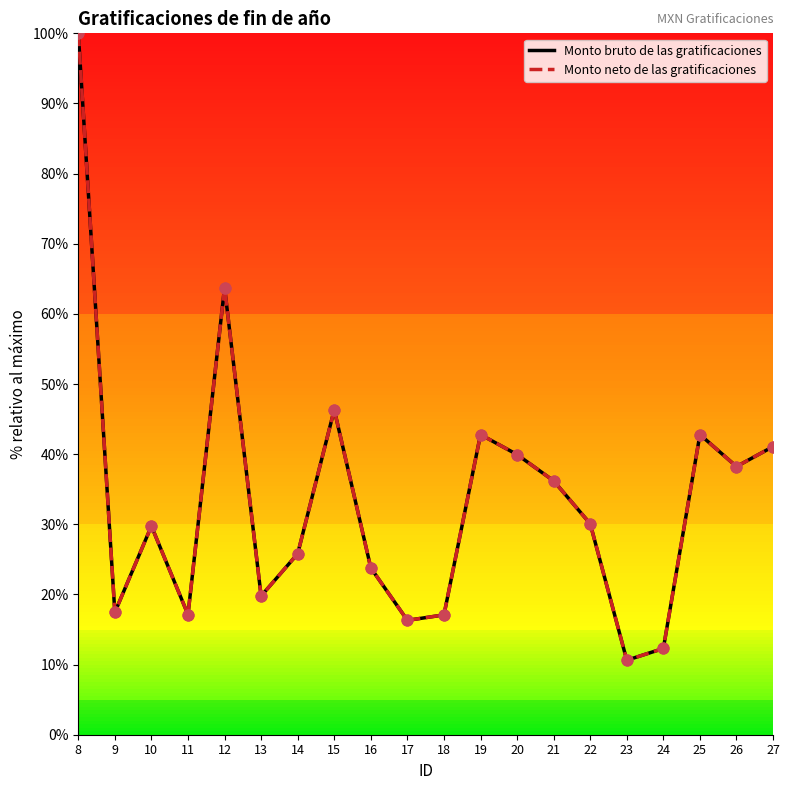

Does the chart have visible grid lines?

No